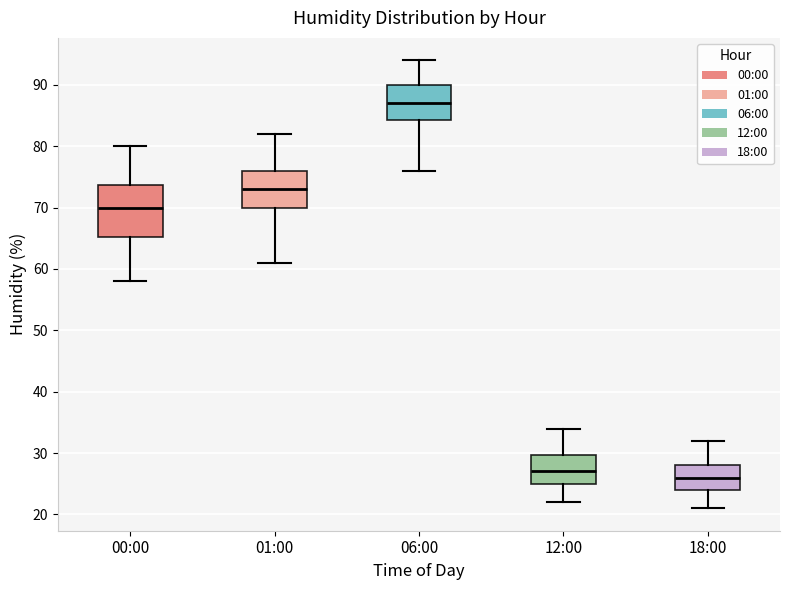

Which box has the highest median line?

06:00